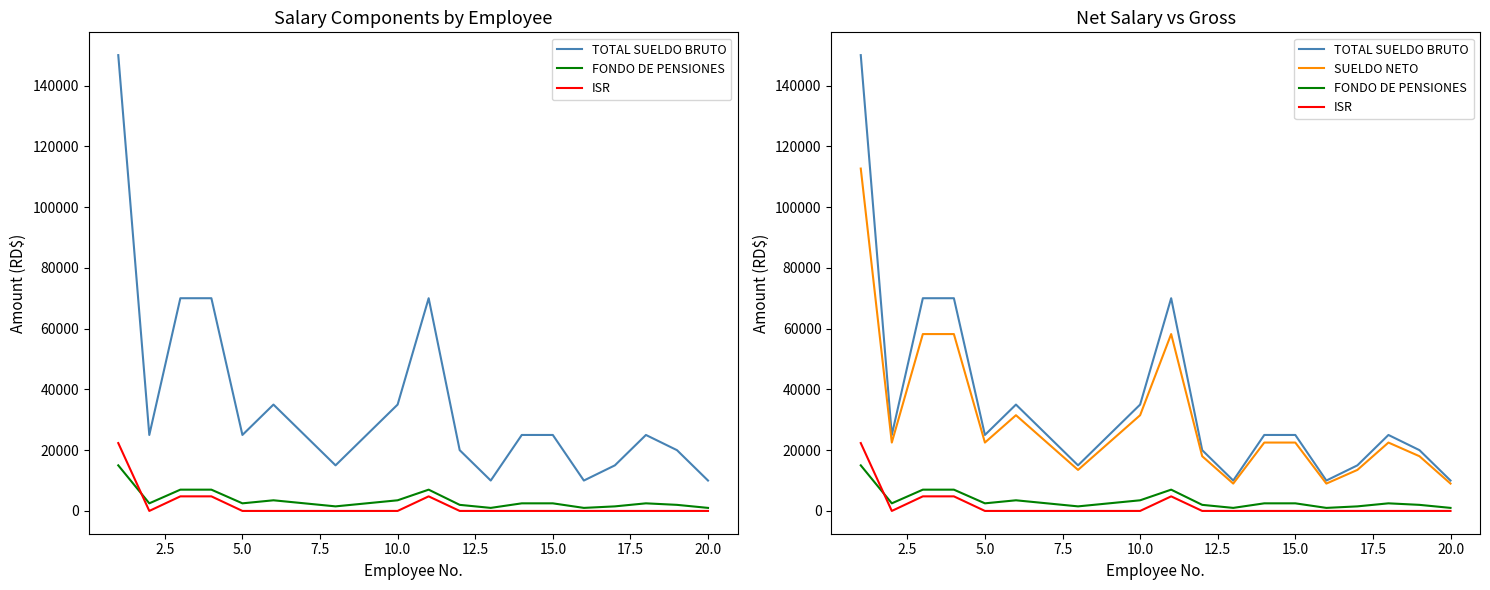

The FONDO DE PENSIONES series shows 2500.0 at 2.5. True or false?

True